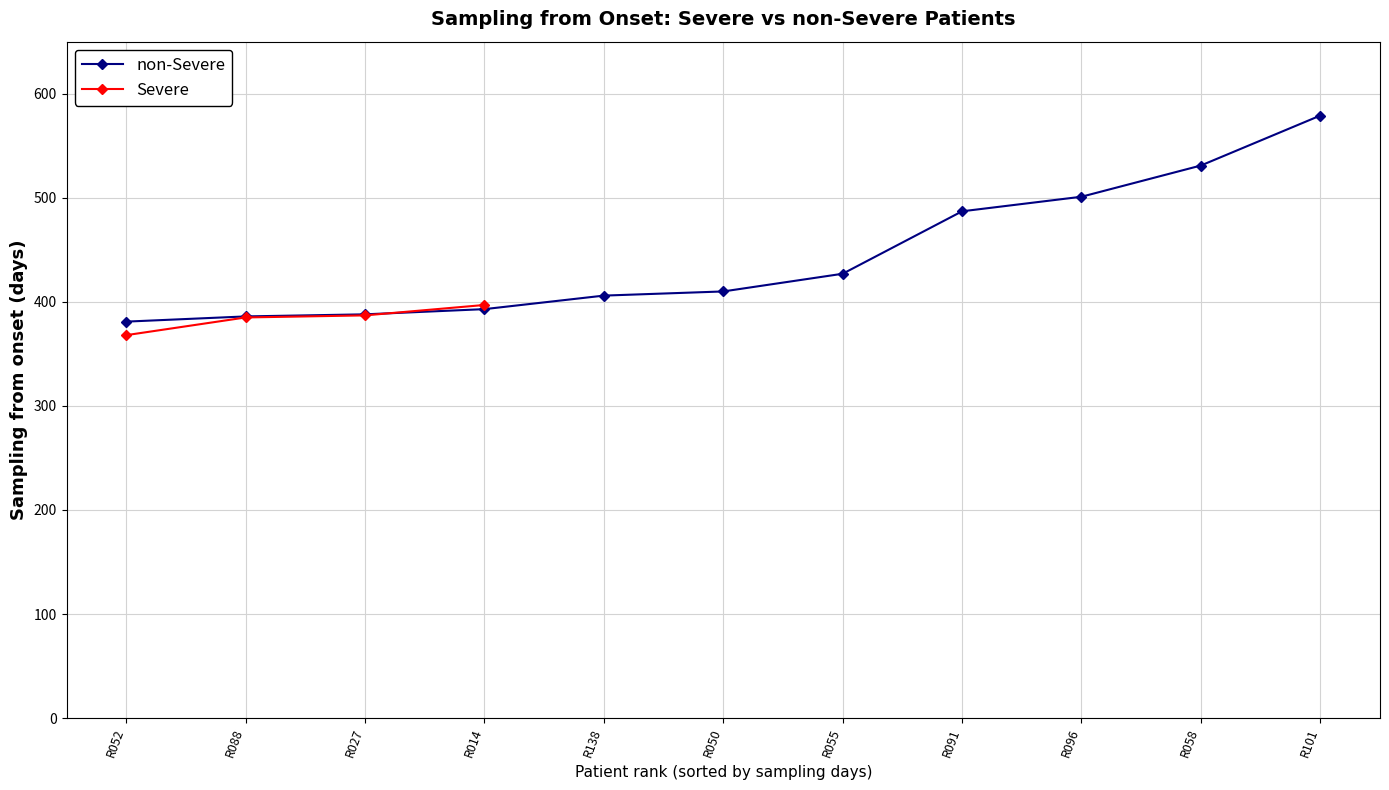

What is the highest value of the non-Severe series?

579